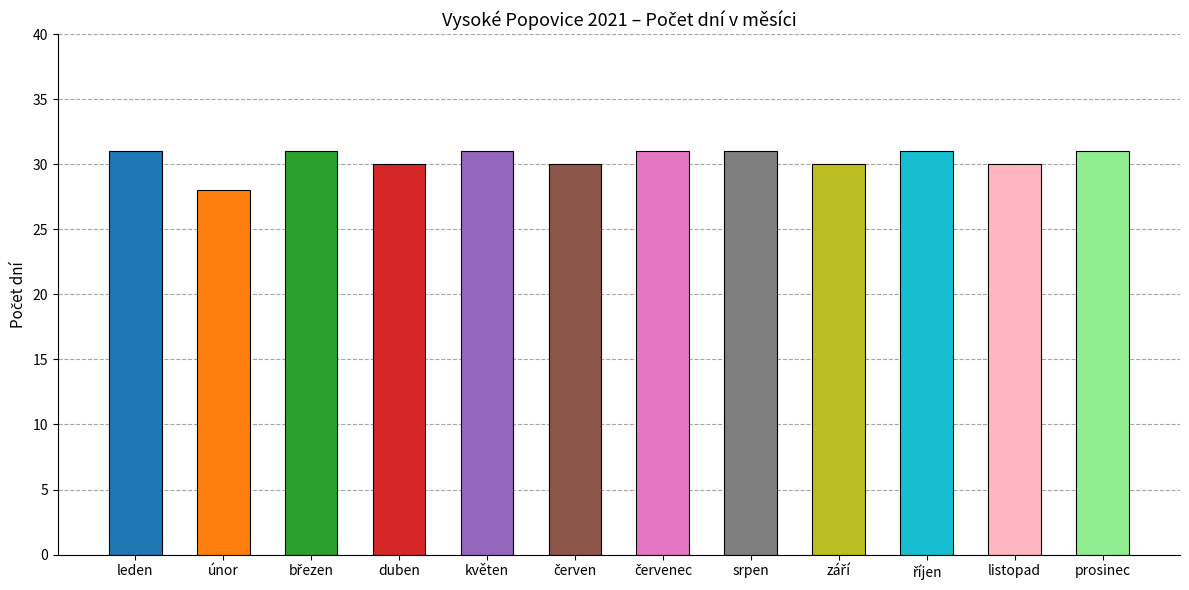

Count the values in the range 30 to 31.

11